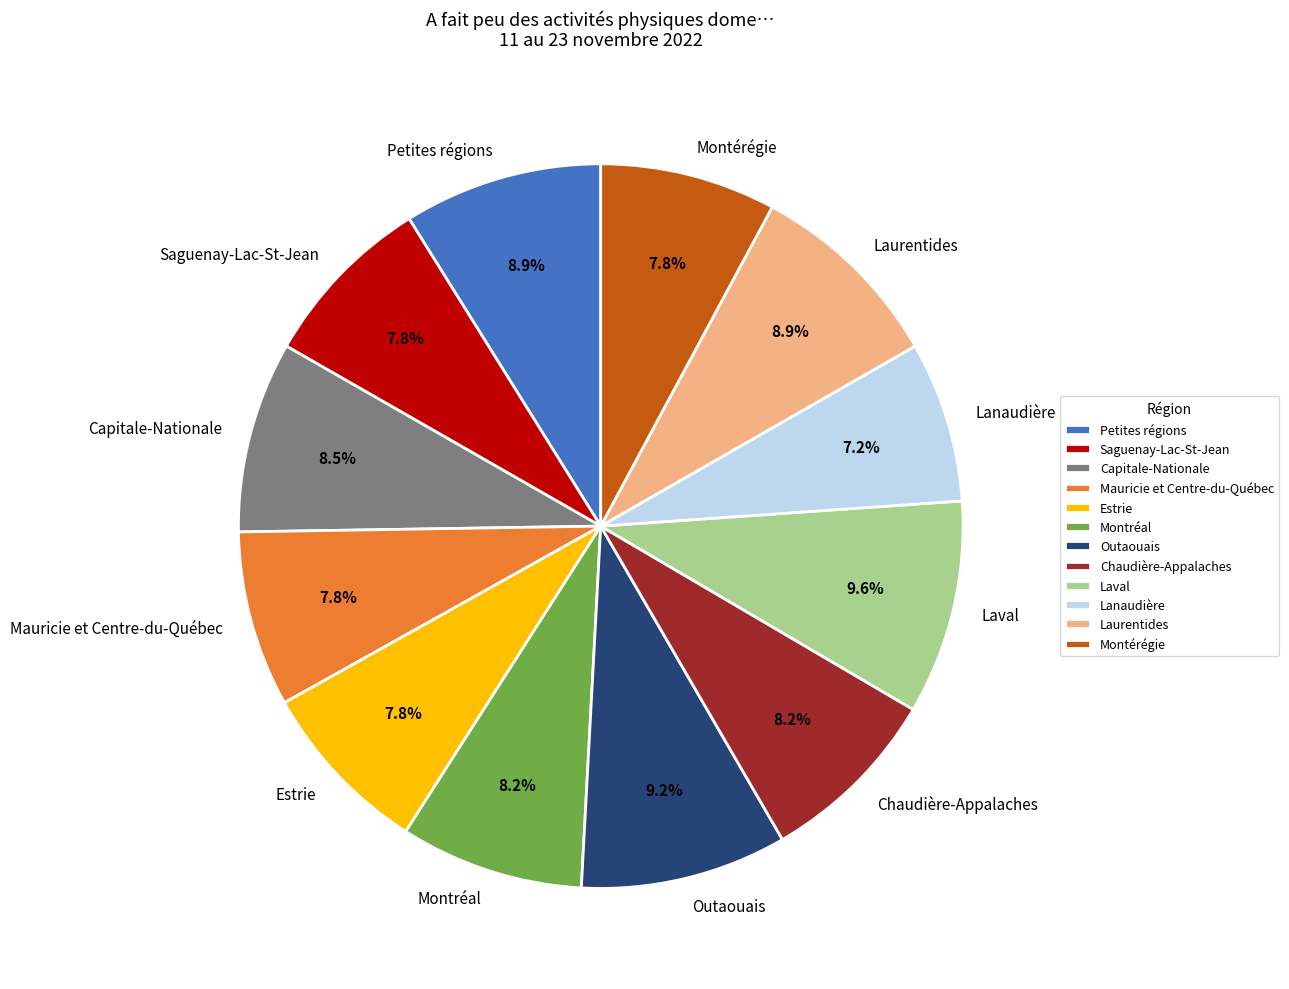

Is there a majority slice in this chart?

No